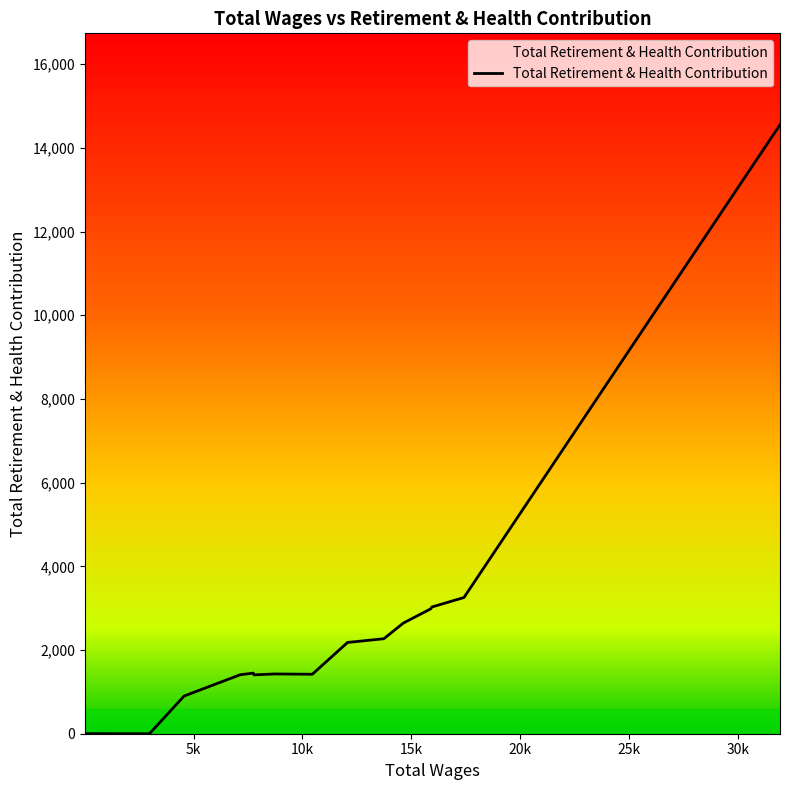

What is the maximum value shown in the chart?

14554